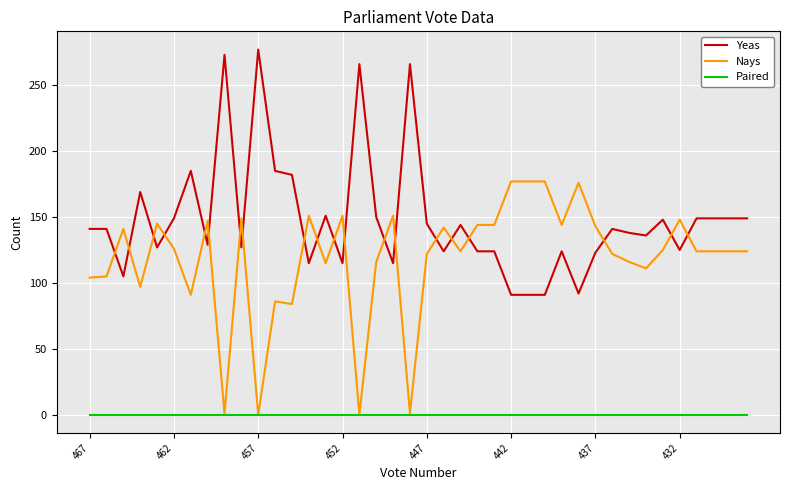

Which series has the largest total across all categories?

Yeas